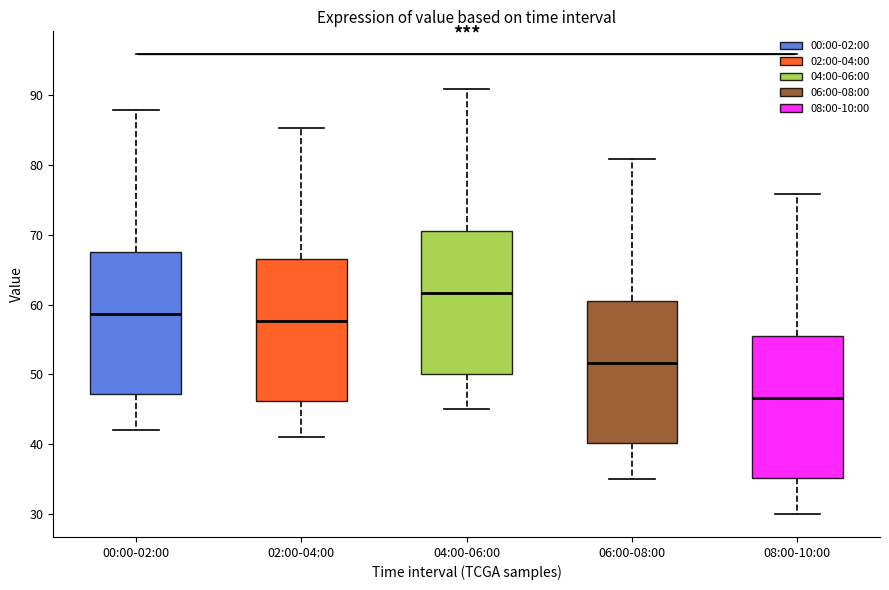

Where does the lower whisker of the box for 06:00-08:00 end on the y-axis? The values are not printed on the chart, so give them approximately, as read against the axis.

35